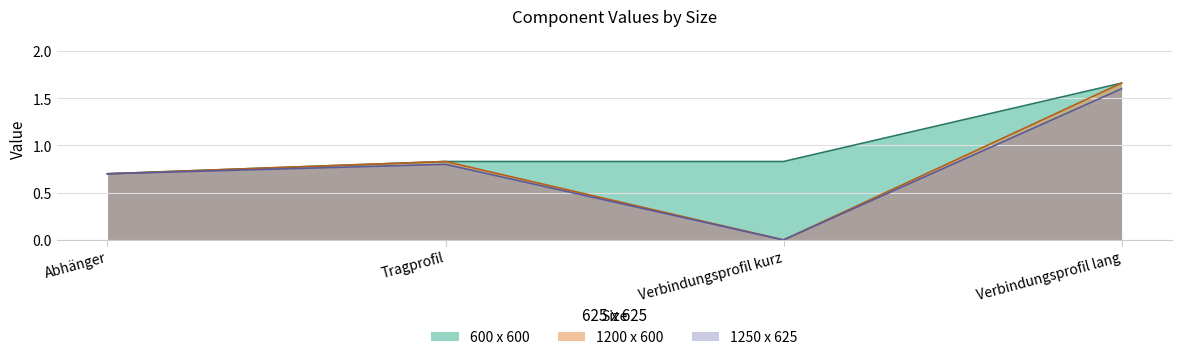

True or false: 1250 x 625 has more than 2 interior local peaks.

False